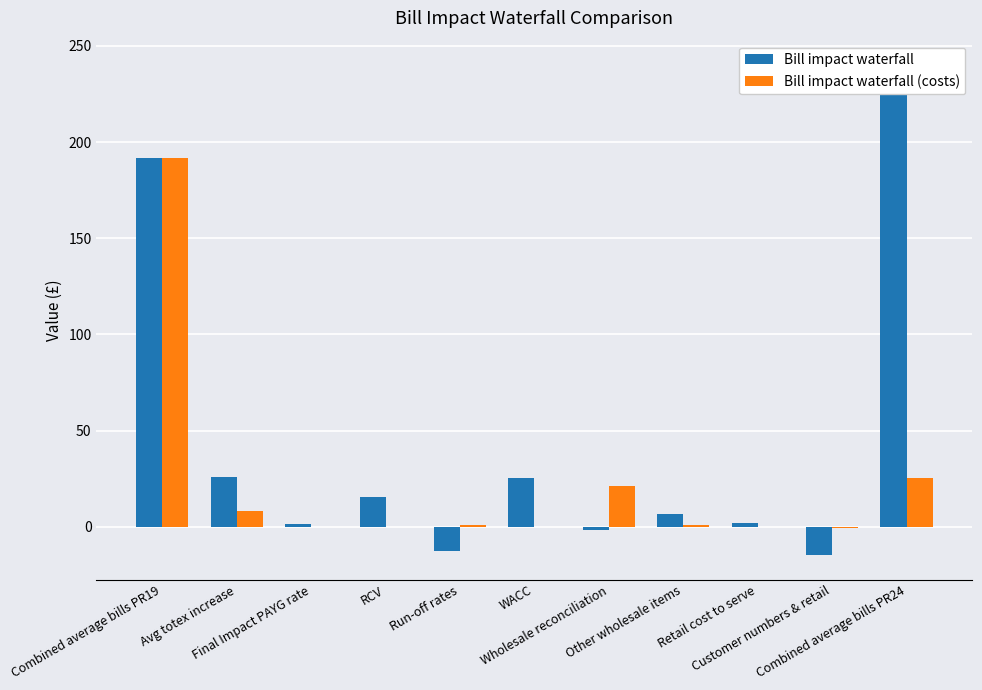

The value of Bill impact waterfall at Customer numbers & retail is -22.3. True or false?

False